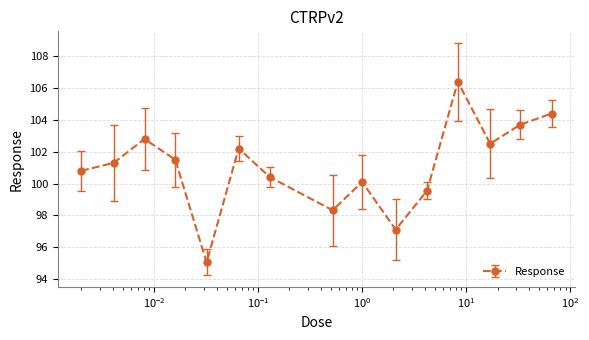

What is the greatest value displayed?

106.4